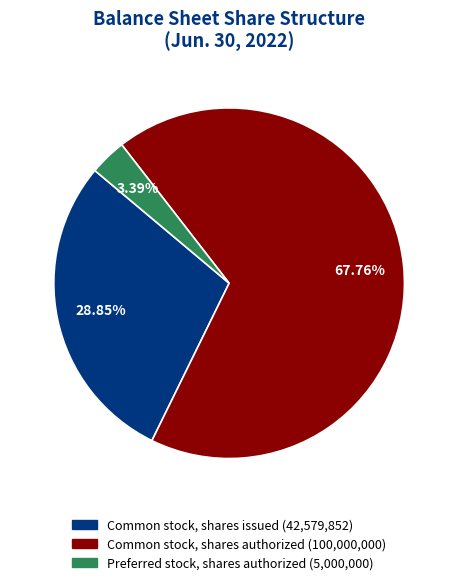

The Common stock, shares issued slice represents 35% of the pie. True or false?

False